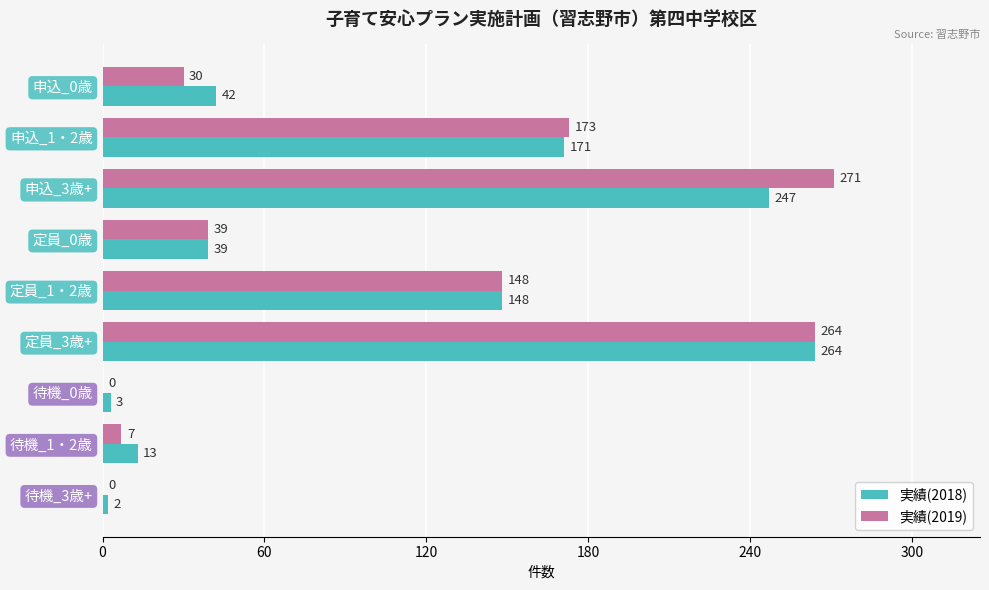

Count the number of categories in the chart.

9